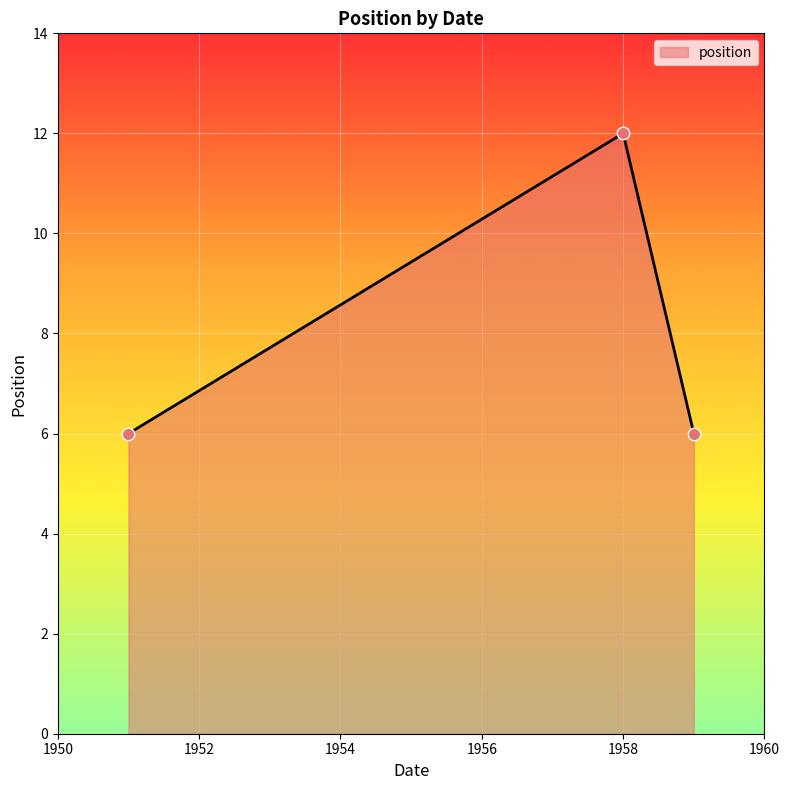

What is the smallest value displayed?

6